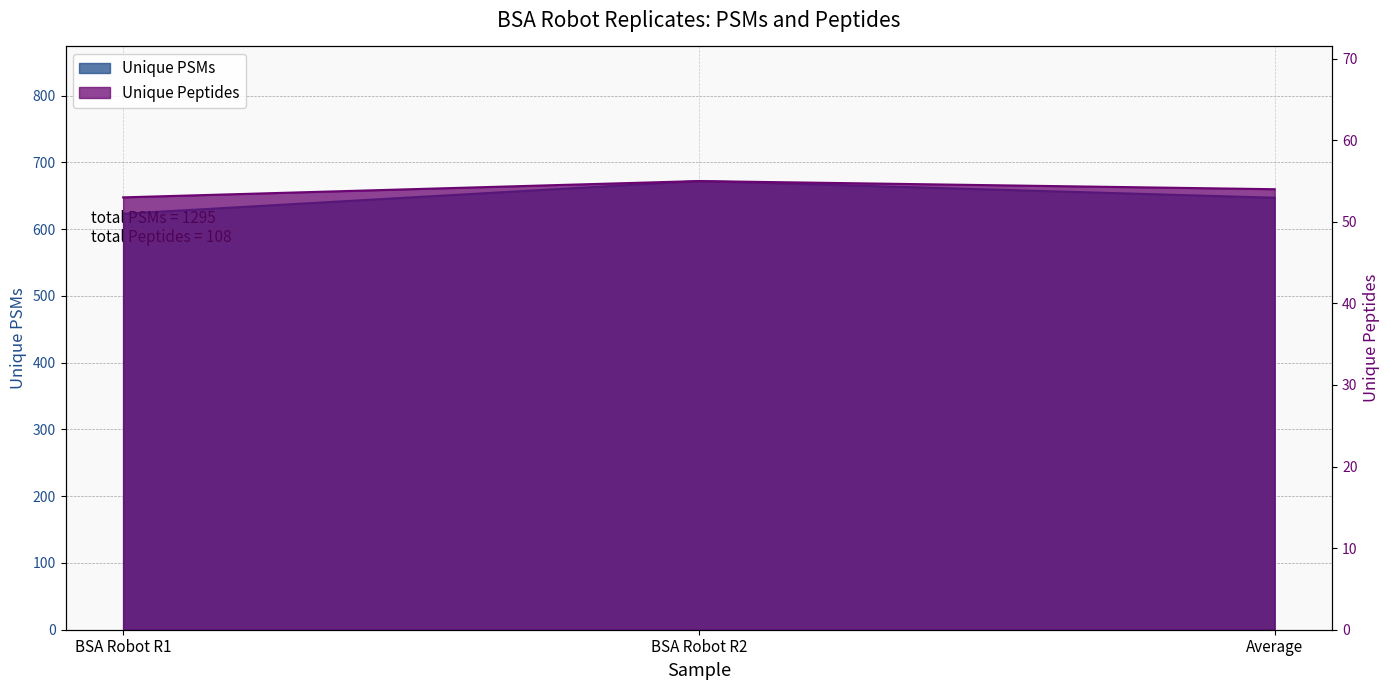

Rank the series by their average value, from highest to lowest.

Unique PSMs, Unique Peptides